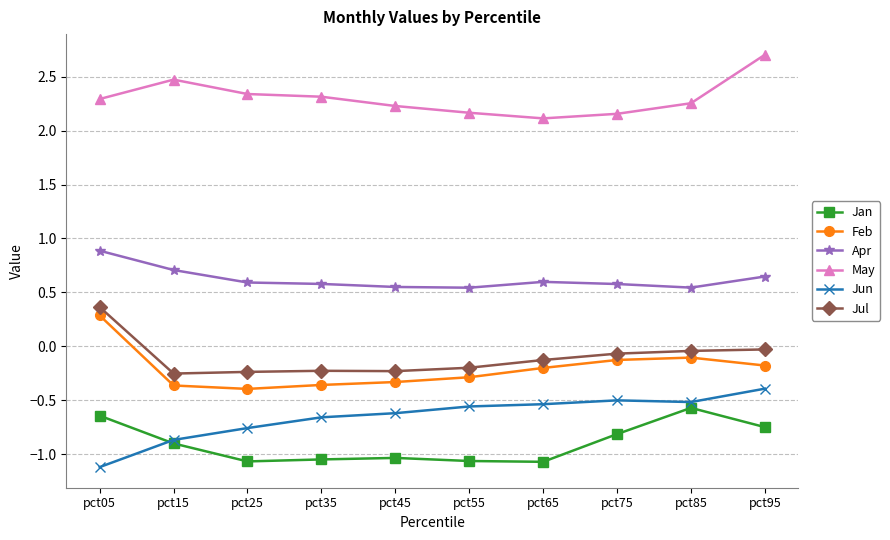

List the series in order of their peak value, lowest first.

Jan, Jun, Feb, Jul, Apr, May